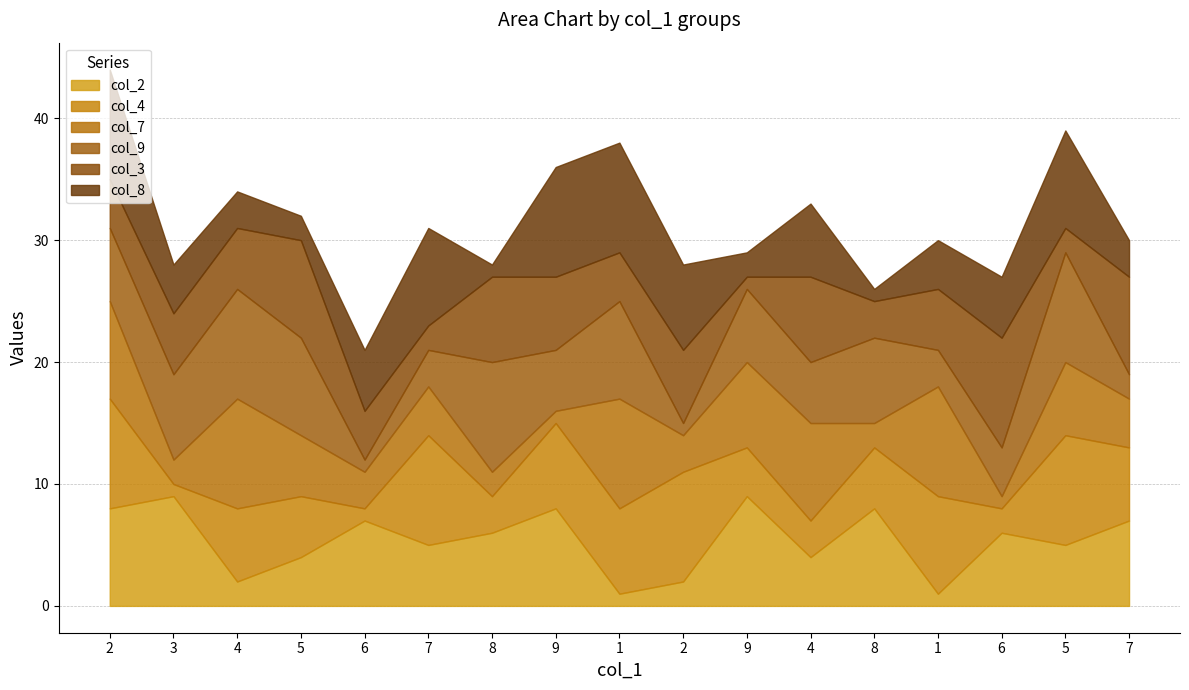

What are all the series names shown in the legend?

col_2, col_4, col_7, col_9, col_3, col_8